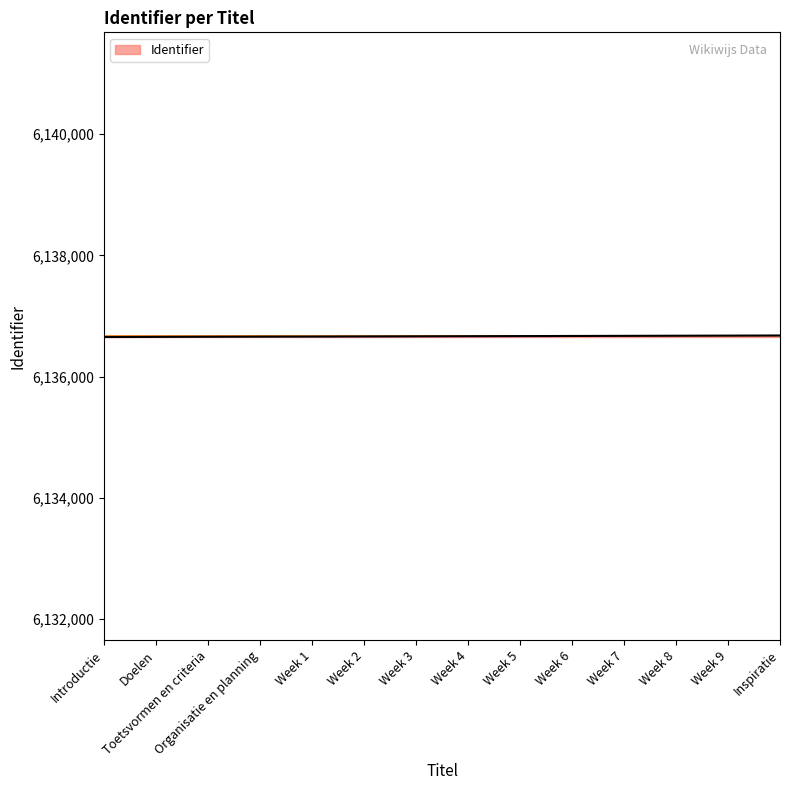

What is the greatest value displayed?

6136679